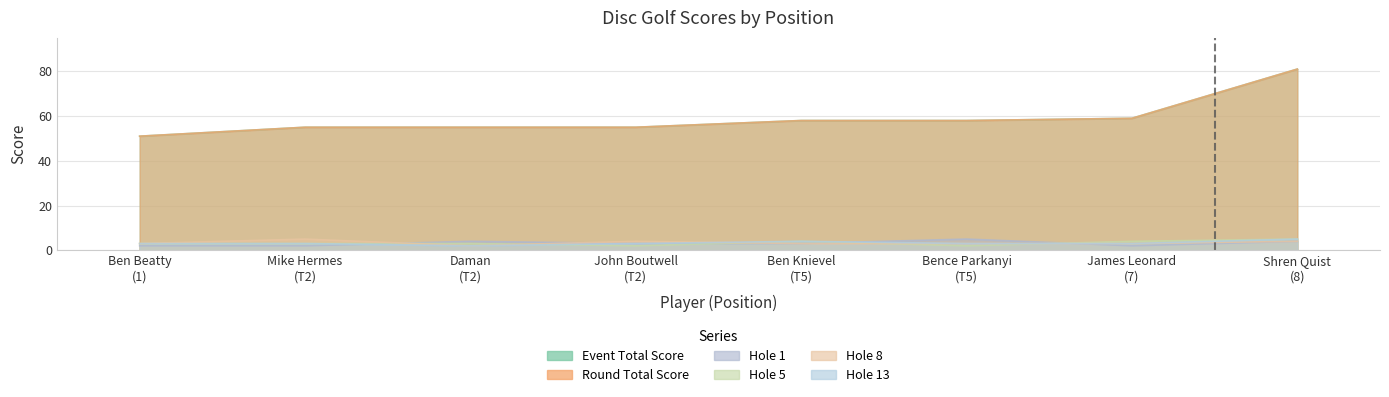

Where does the event_total_score series first go above 58?

James Leonard (7)